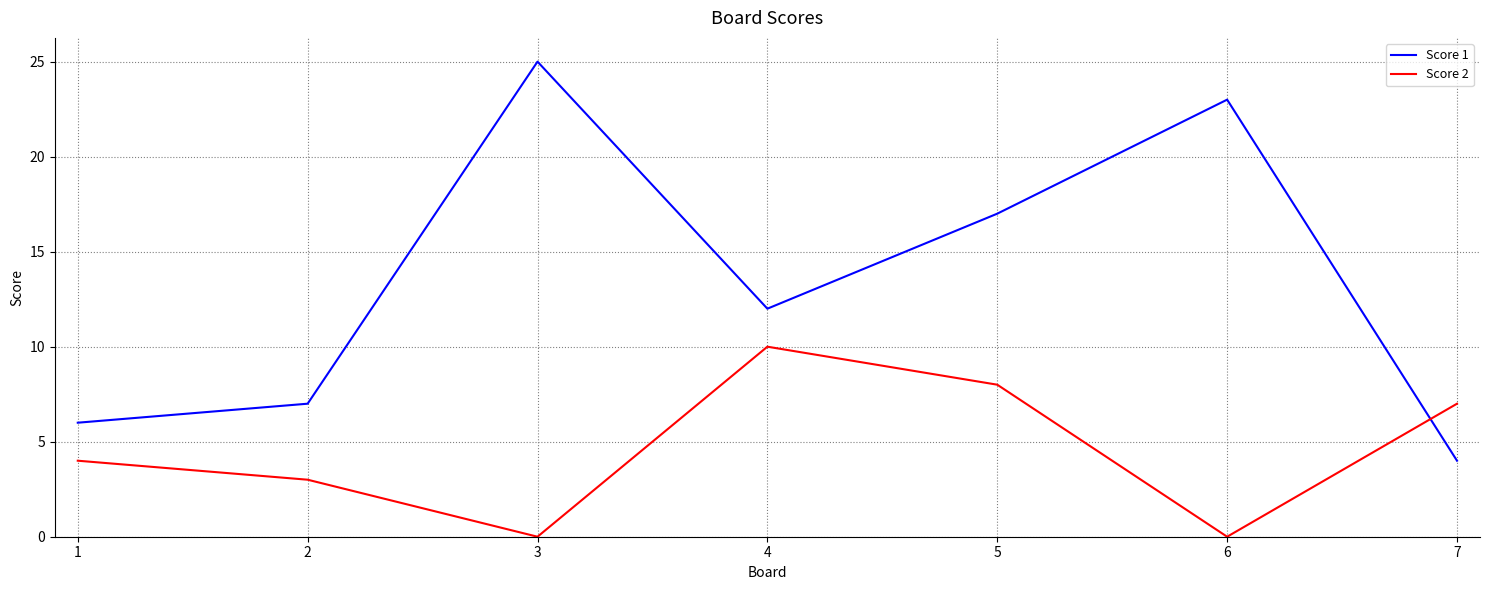

How many categories are shown in the chart?

7